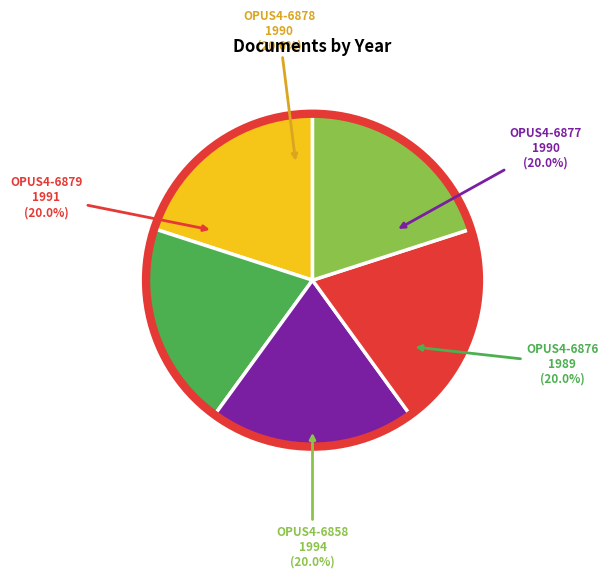

Is there any slice that represents more than half of the pie?

No